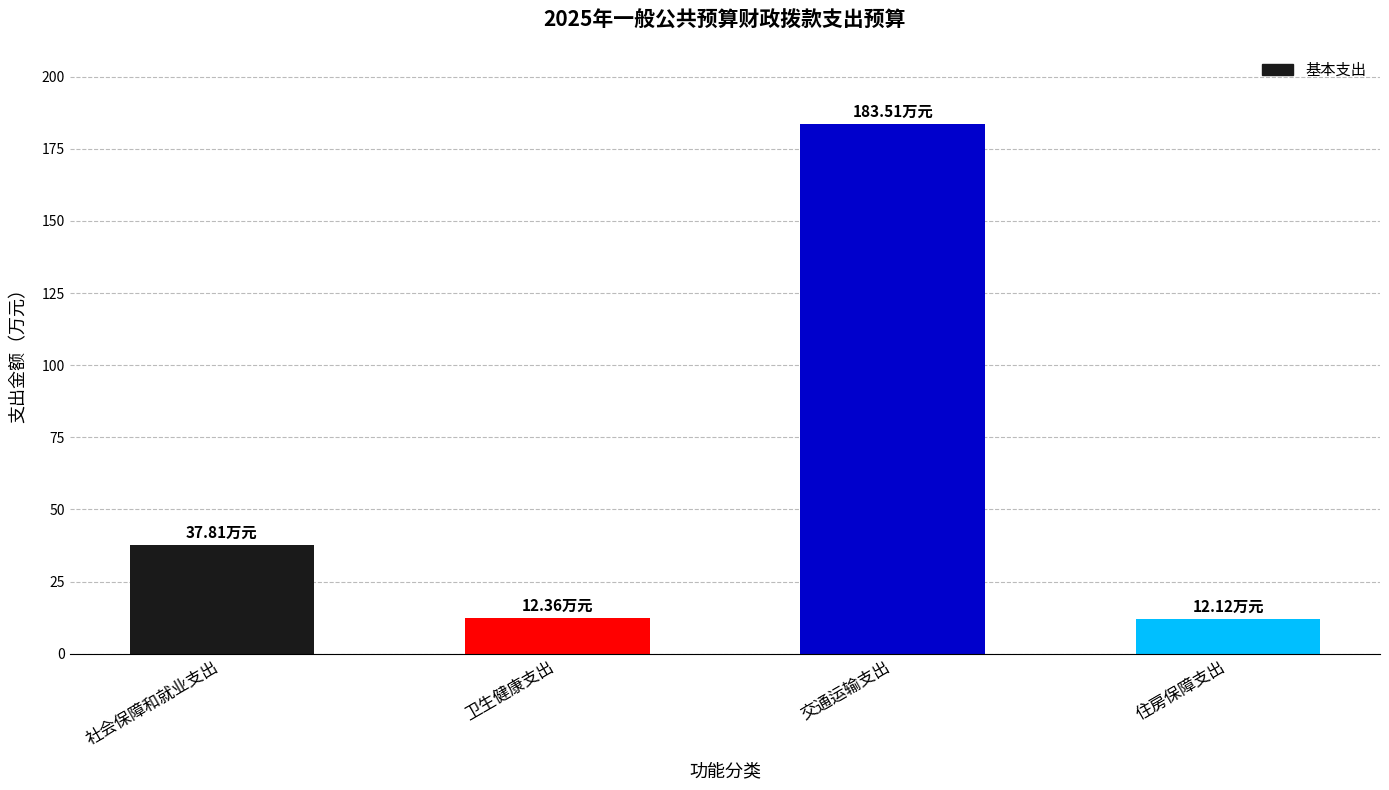

What position from the left is 卫生健康支出?

2